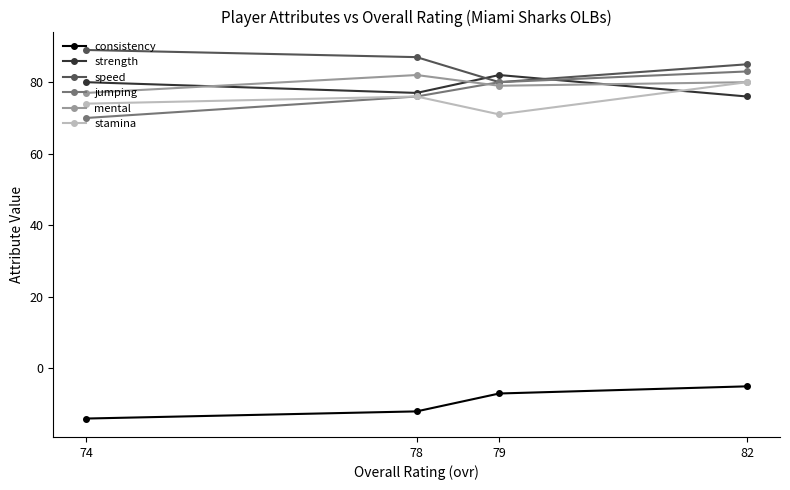

Which series has the largest total across all categories?

speed